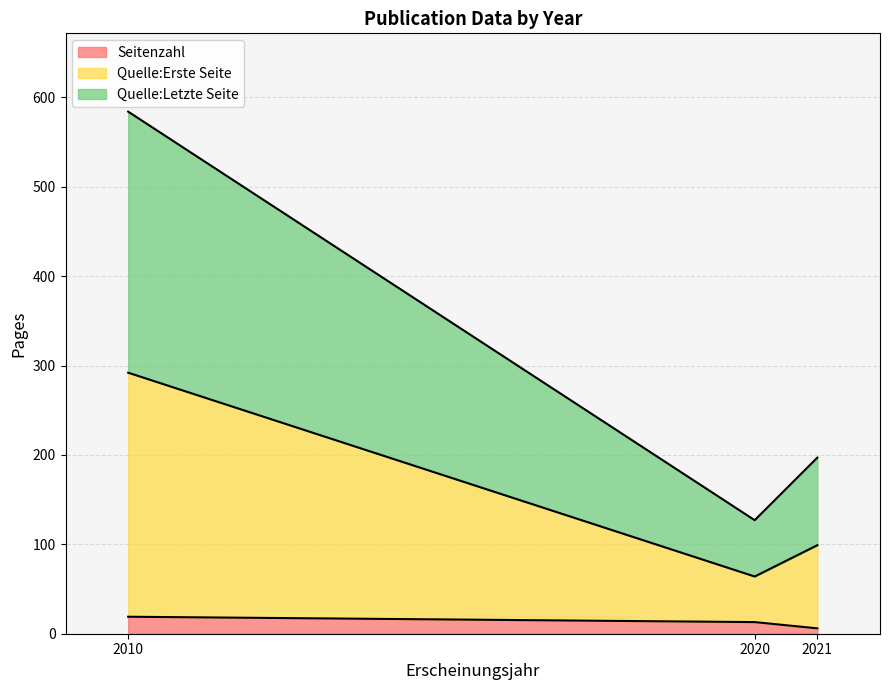

At 2010, list the series in order from smallest to largest.

Seitenzahl, Quelle:Erste Seite, Quelle:Letzte Seite